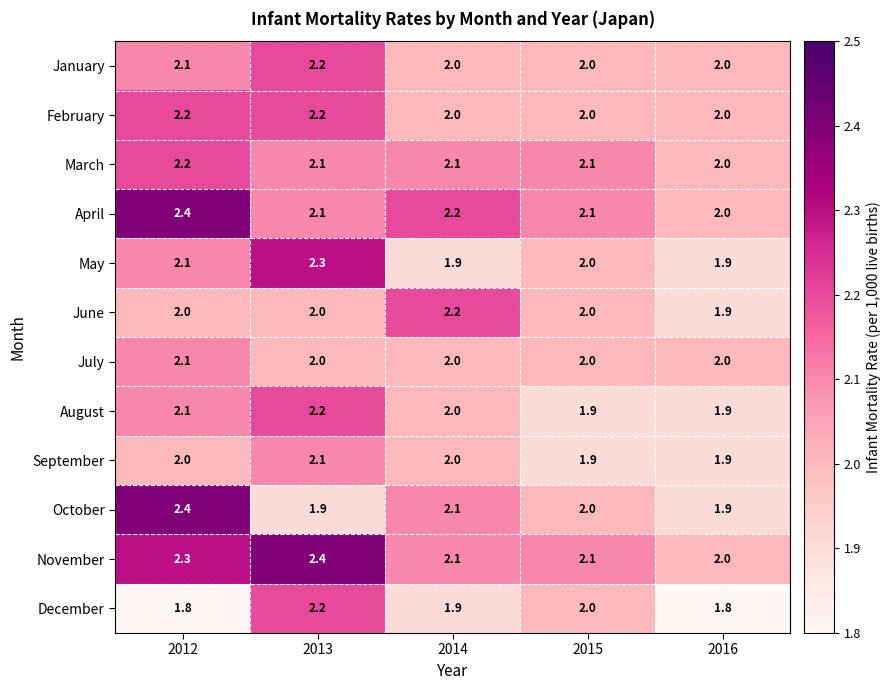

Which series changed the most between 2012 and 2015?

October